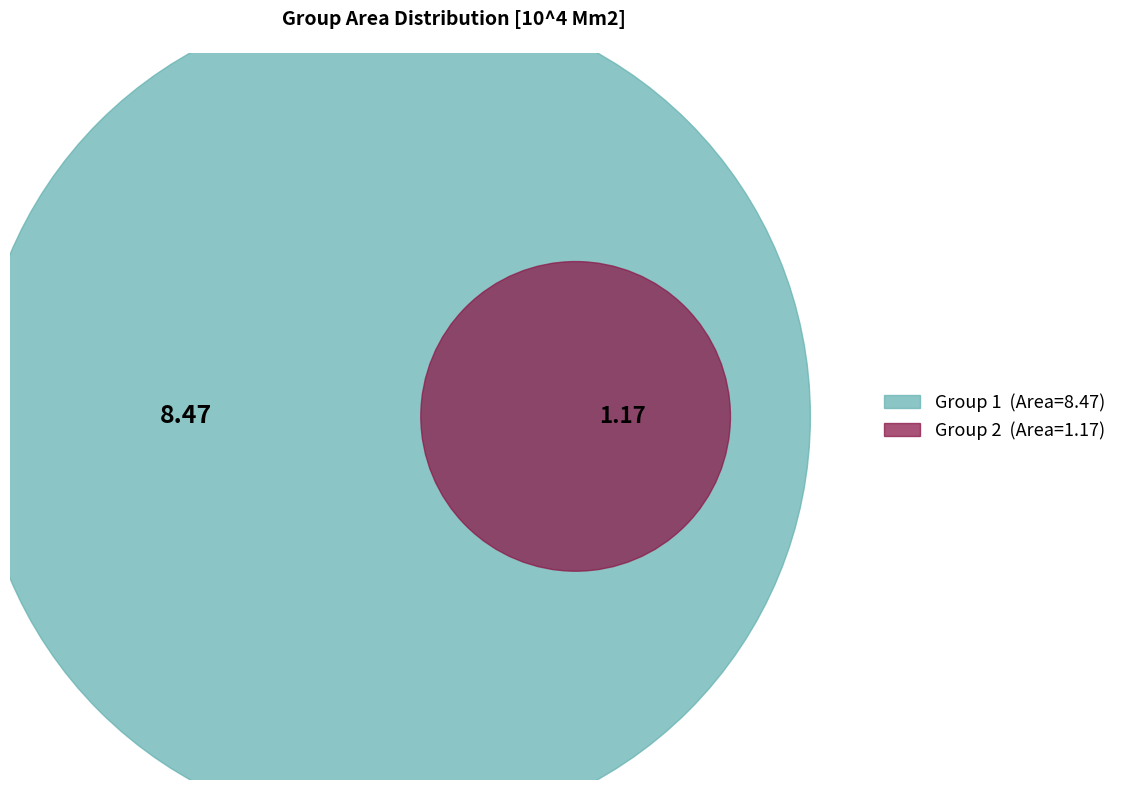

To the nearest percent, what percentage of the pie is 2?

12%